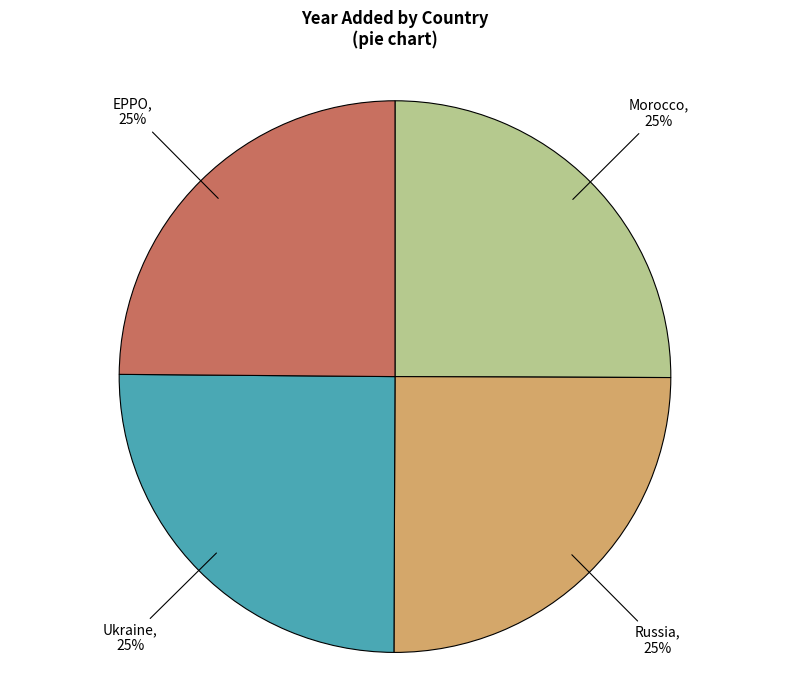

To the nearest percent, what is the average slice percentage?

25%